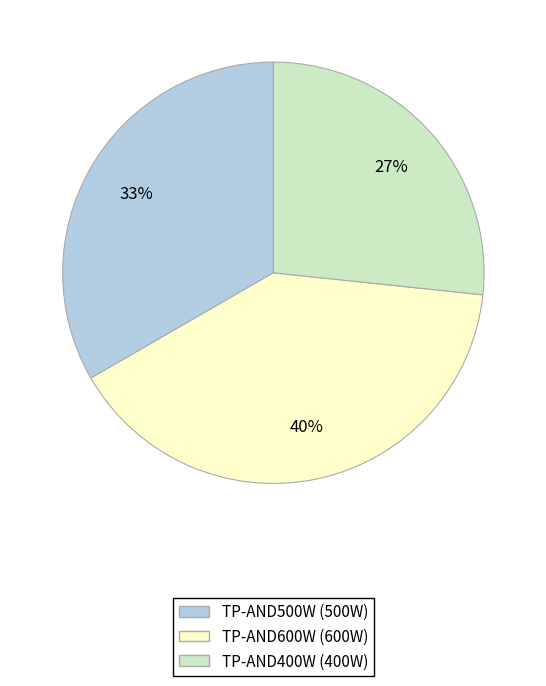

Is it true that TP-AND600W is 53% of the pie?

False